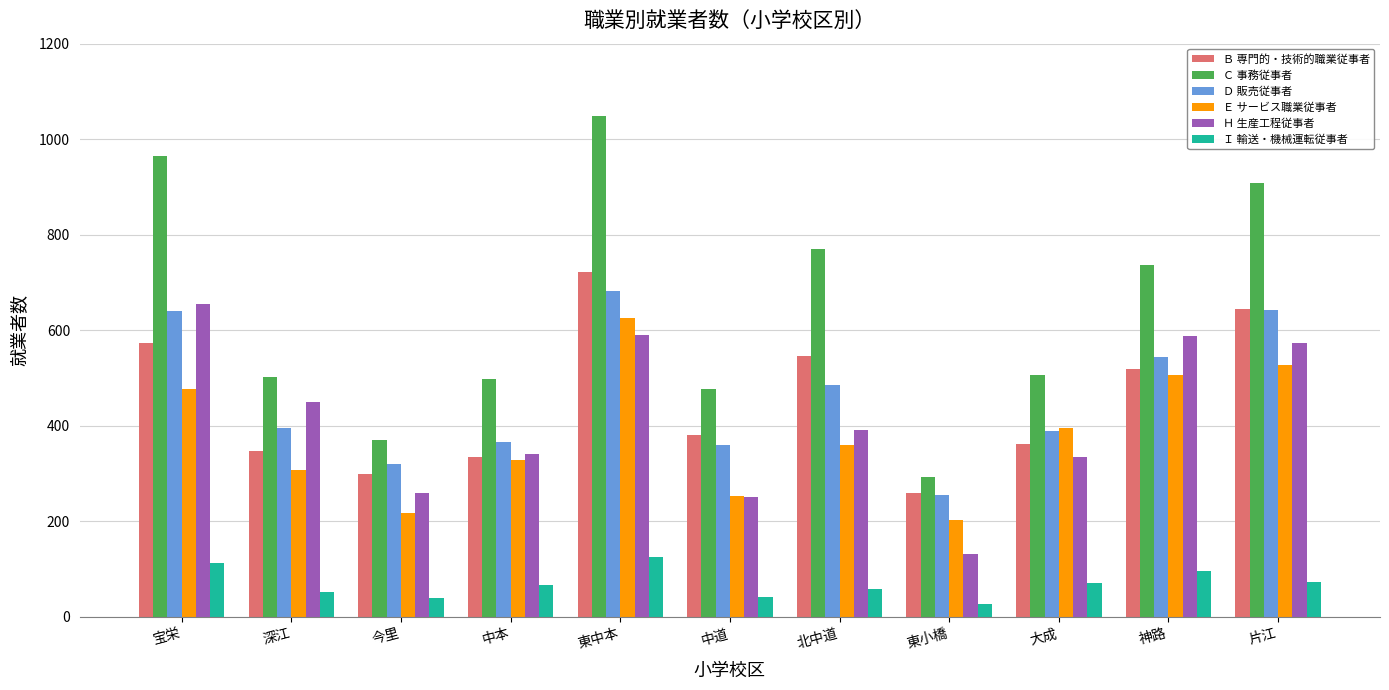

What is the total value across all series at 宝栄?

3420